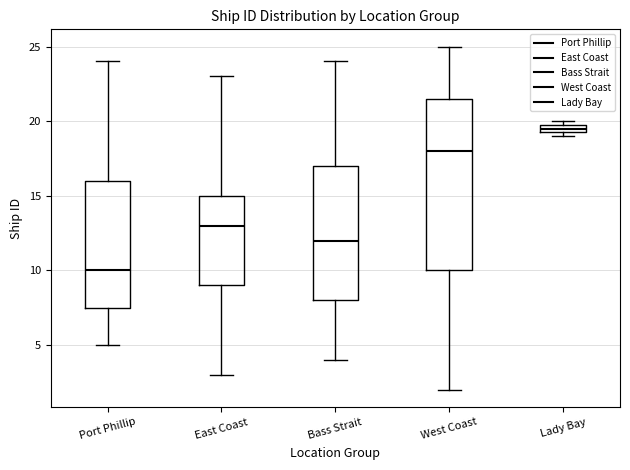

Where does the upper whisker of the box for West Coast end on the y-axis? The values are not printed on the chart, so give them approximately, as read against the axis.

25.0